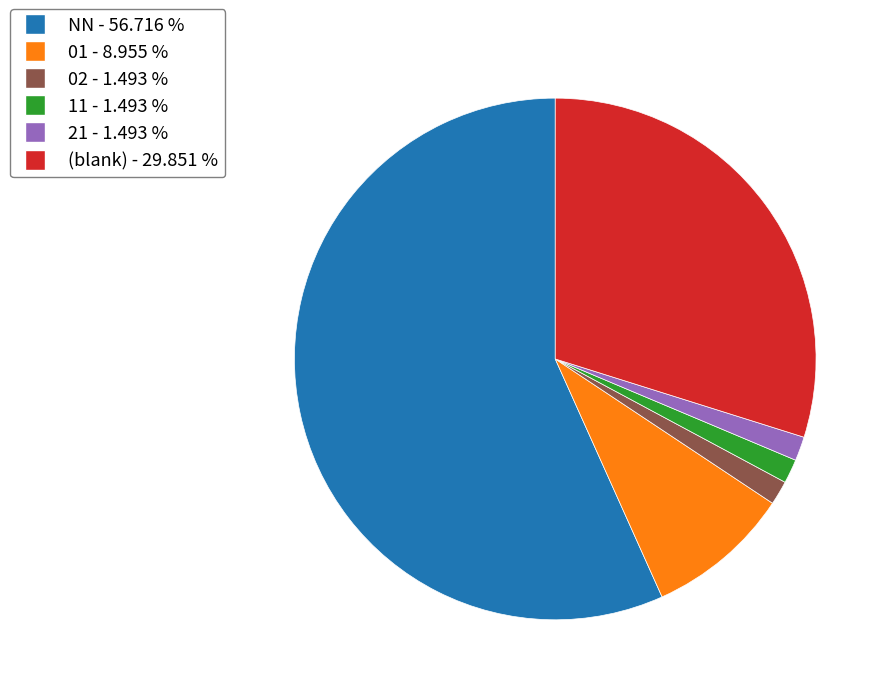

Is there a majority slice in this chart?

Yes